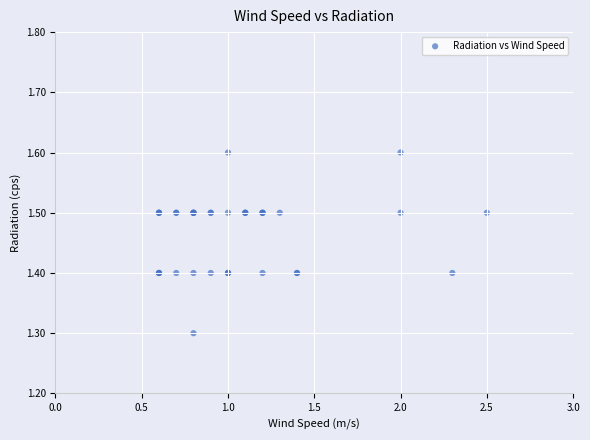

What Y value in the scatter plot is closest to 1?

1.3